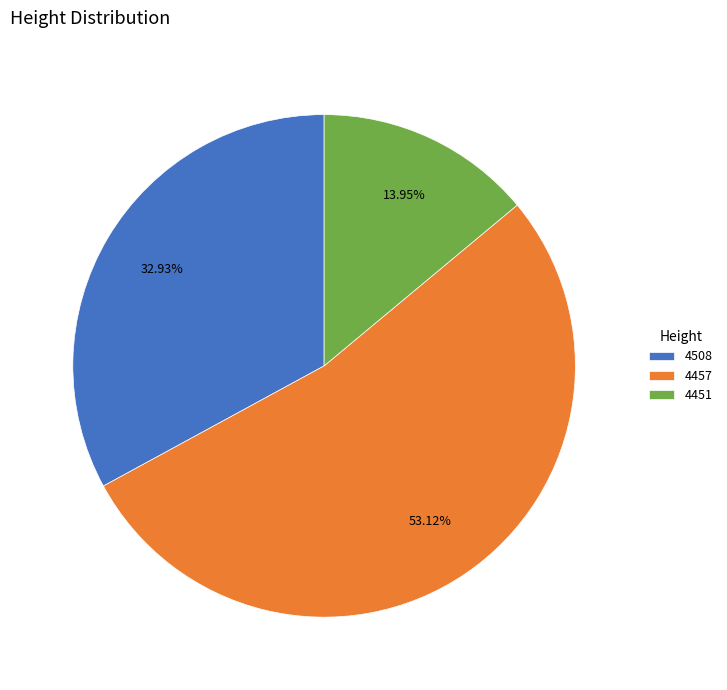

The 4508 slice represents 20% of the pie. True or false?

False